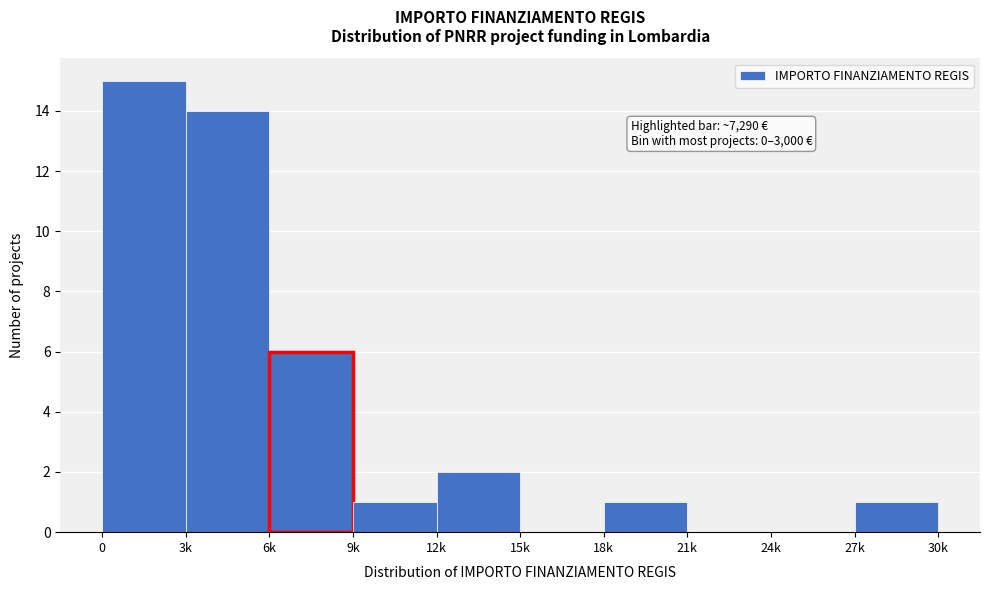

Reading left to right, what are all the values shown in this chart?

0=15	3k=14	6k=6	9k=1	12k=2	15k=0	18k=1	21k=0	24k=0	27k=1